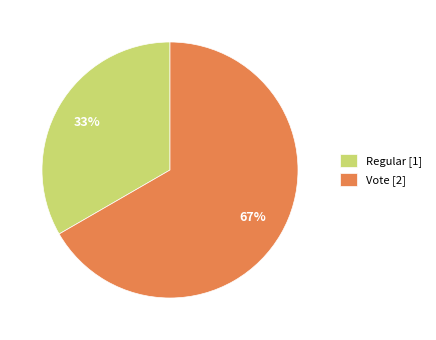

What is the largest slice in the pie chart?

Vote